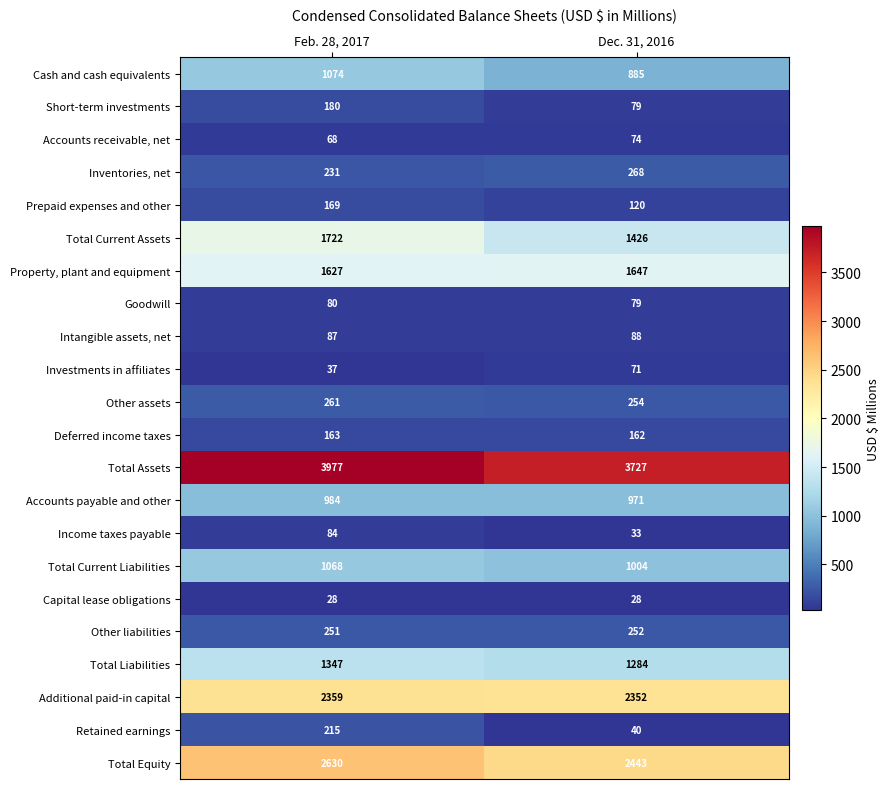

What is the total value across all series at Feb. 28, 2017?

18642